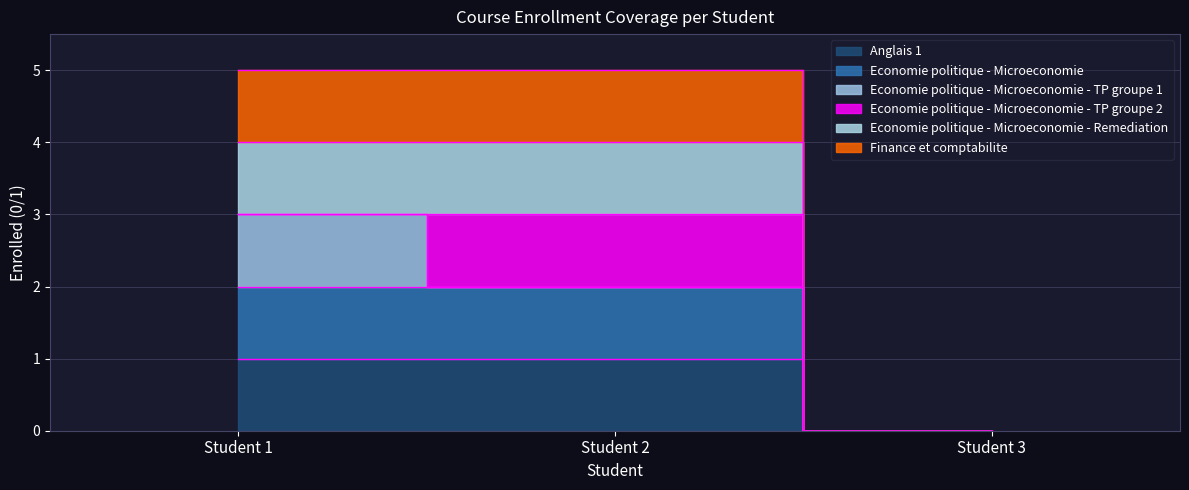

Which series has the widest spread of values?

Finance et comptabilite